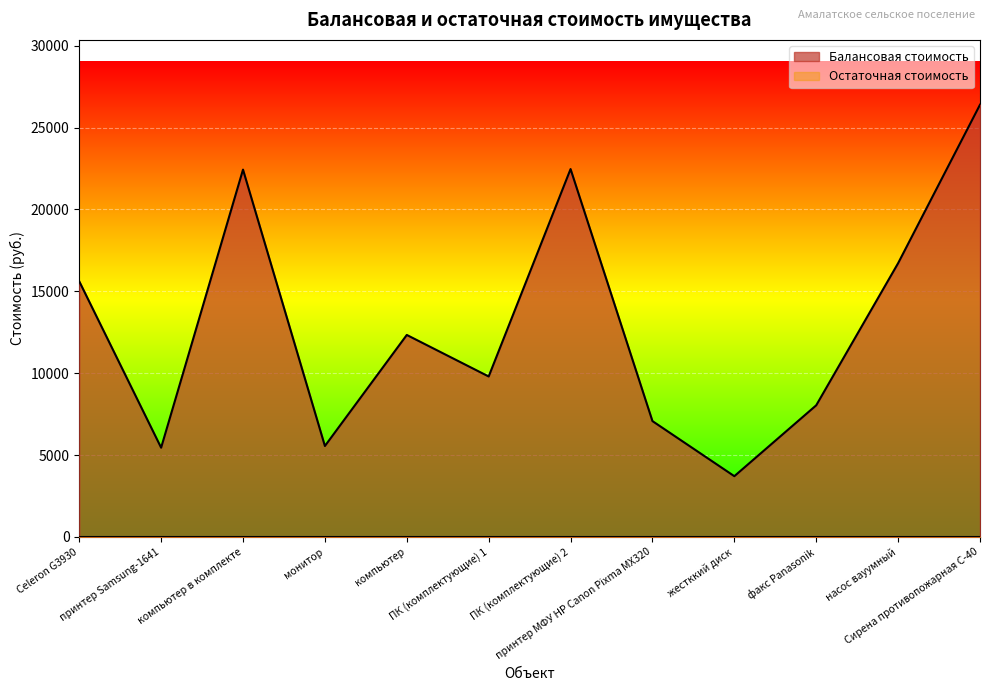

How many lines are shown in the chart?

2